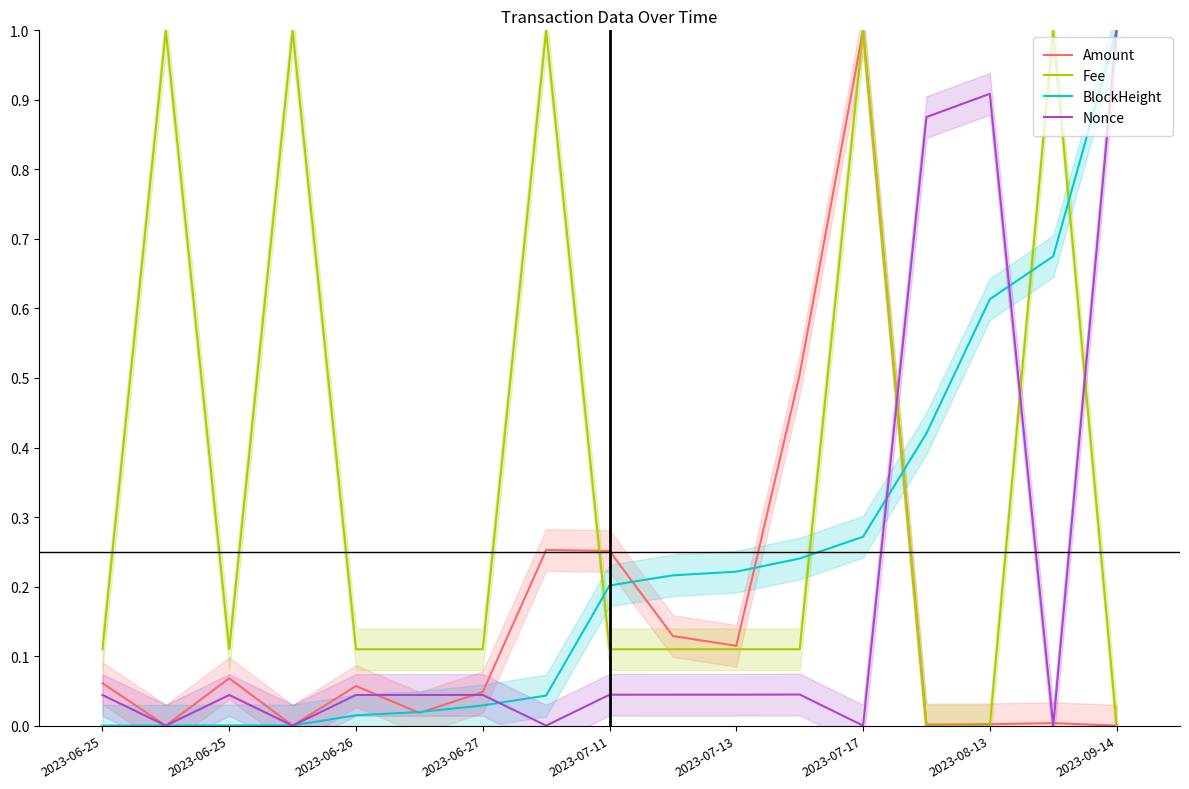

What is the highest value of the Fee series?

1.0